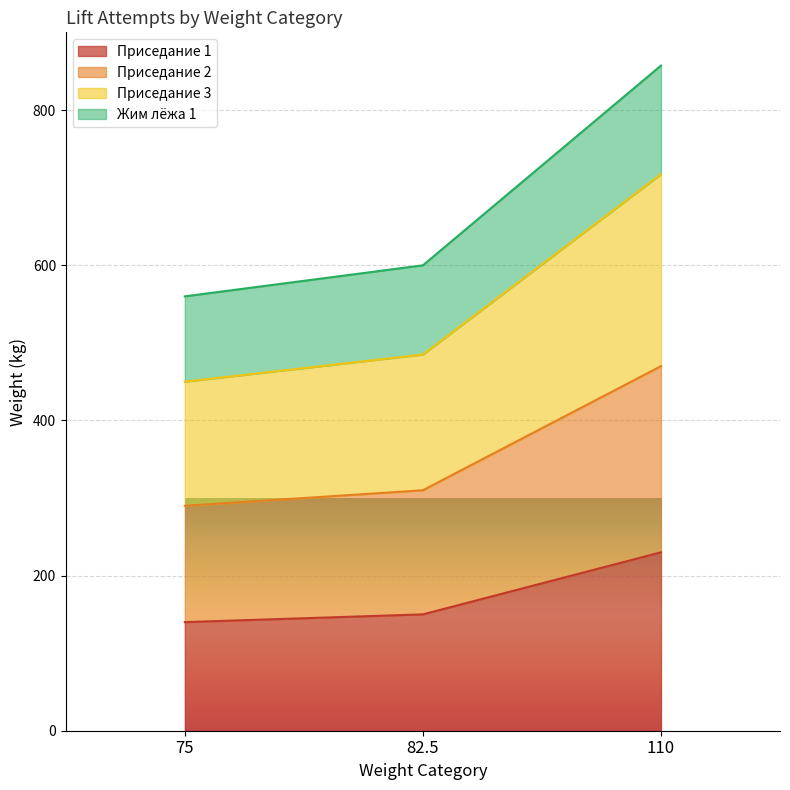

What is the maximum value for Приседание 2?

470.0